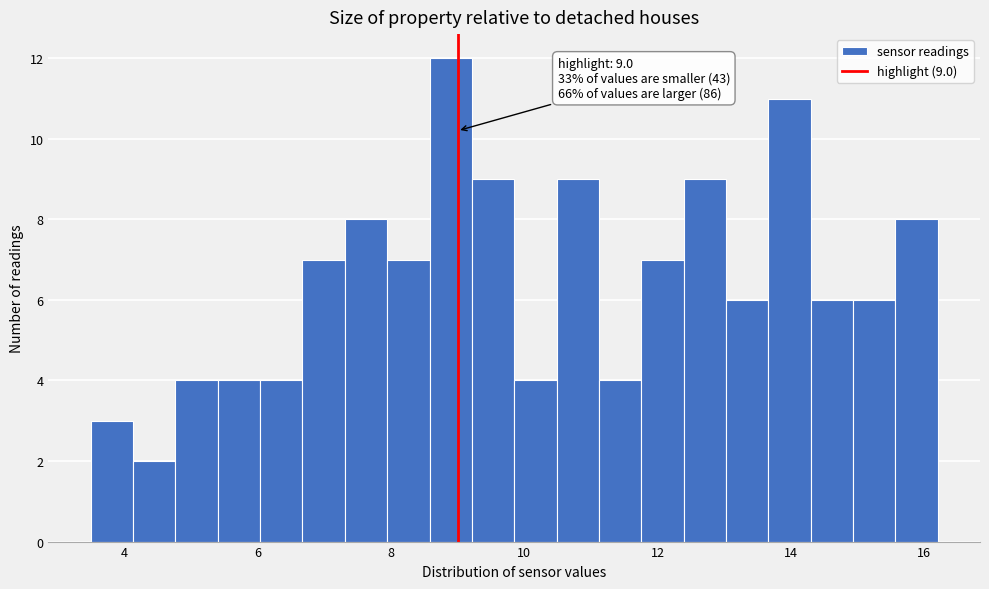

Around what value on the x-axis is the tallest bar? Give the approximate position of its centre, as read against the axis.

8.8